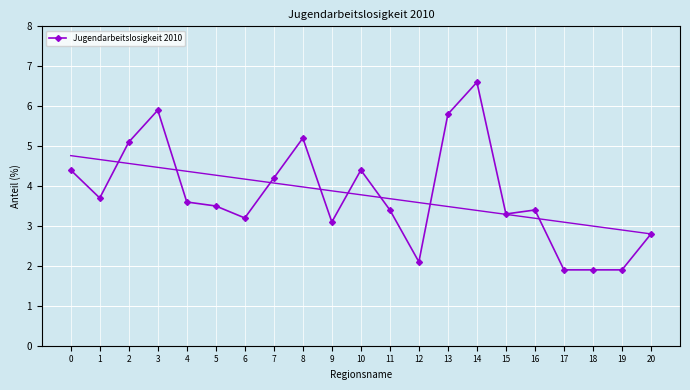

Where is the first local maximum?

3